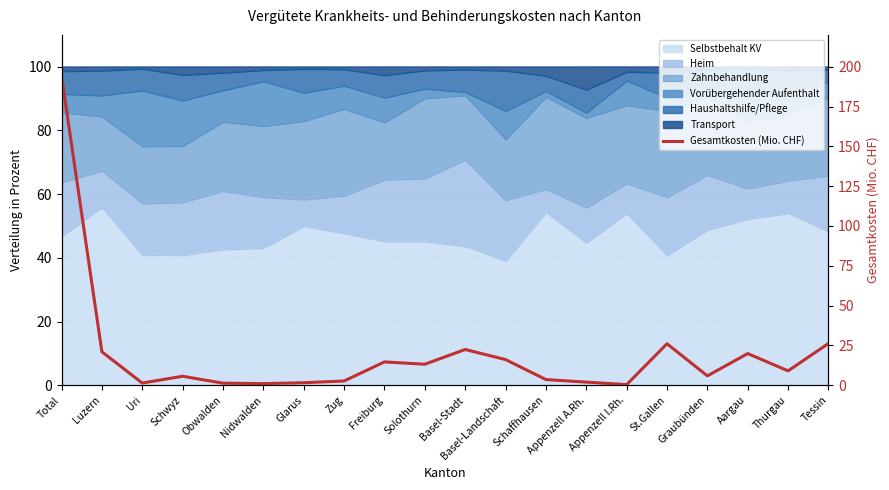

True or false: the data shows 11.9 at Thurgau.

False